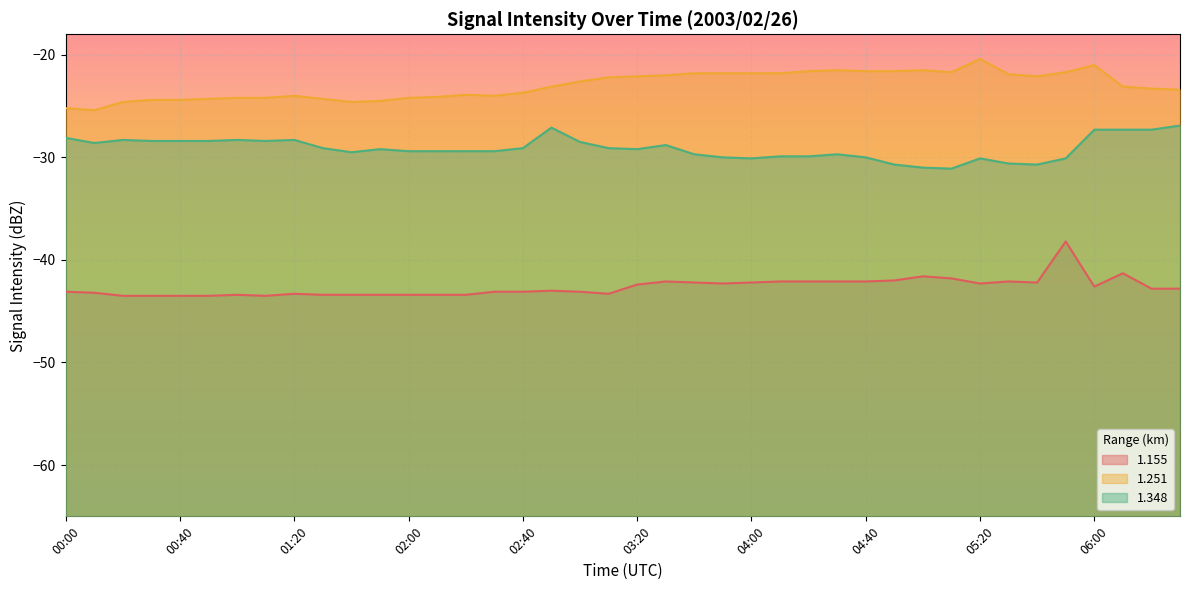

What is the approximate value of 1.155 at 00:40?

-43.5